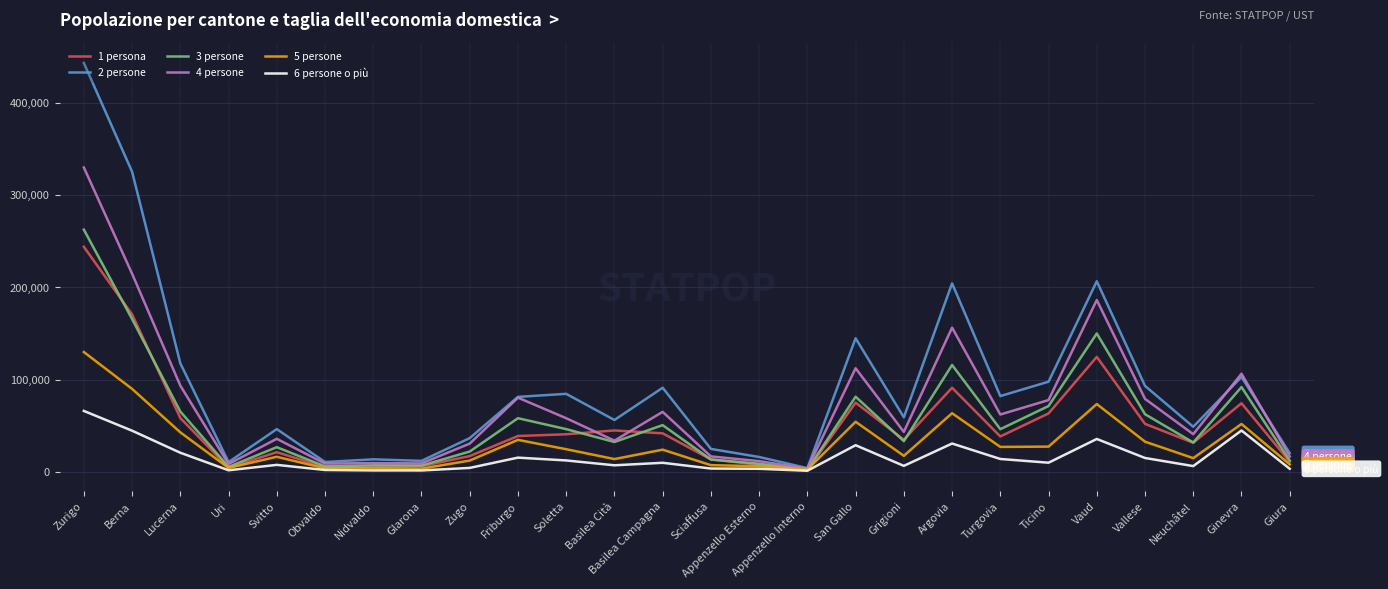

Is it true that 6 persone o più equals 15505 at Friburgo?

True